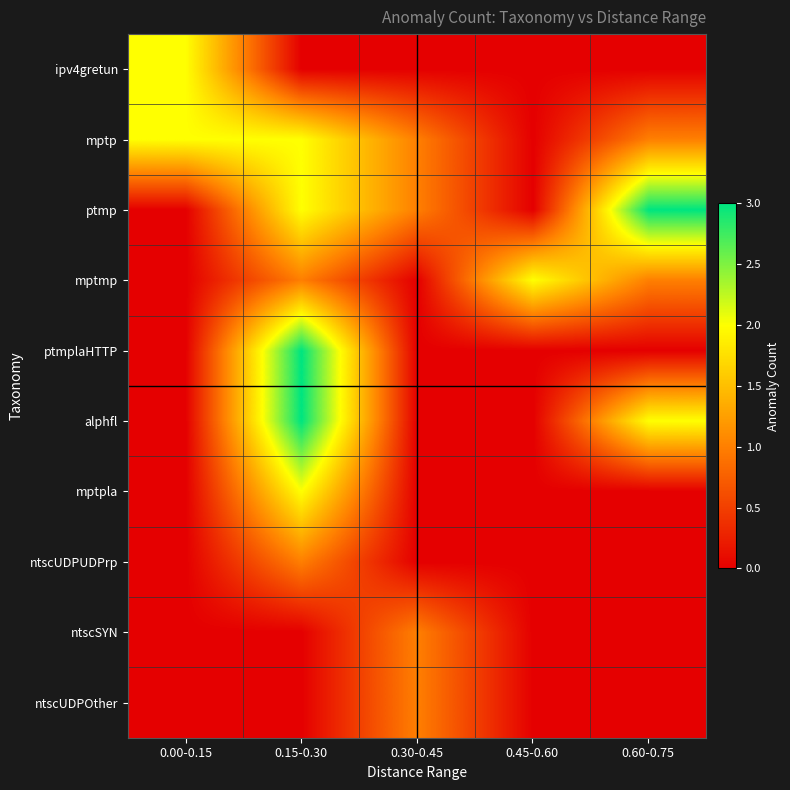

What is the spread (max minus min) of values at 0.00-0.15?

2